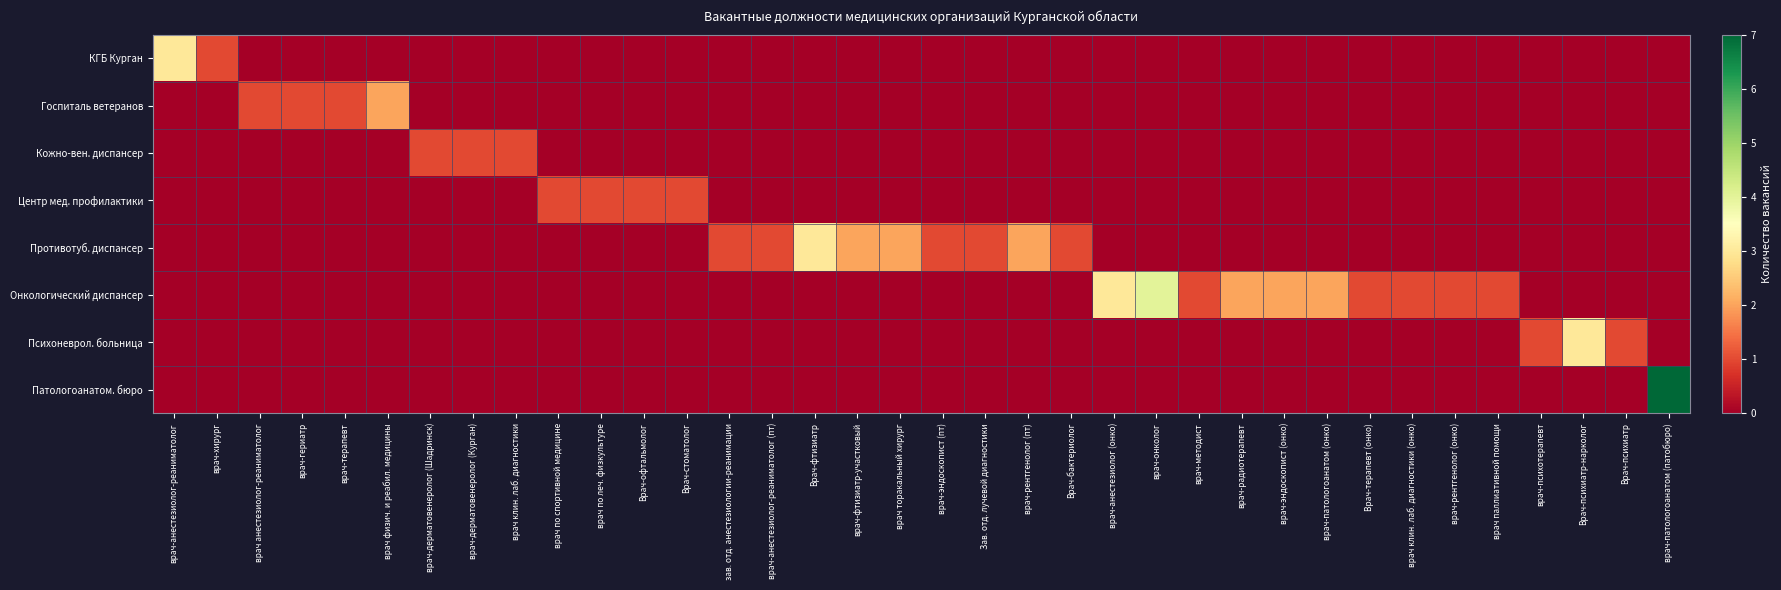

List the series in order of their peak value, lowest first.

row_2, row_3, row_1, row_0, row_4, row_6, row_5, row_7